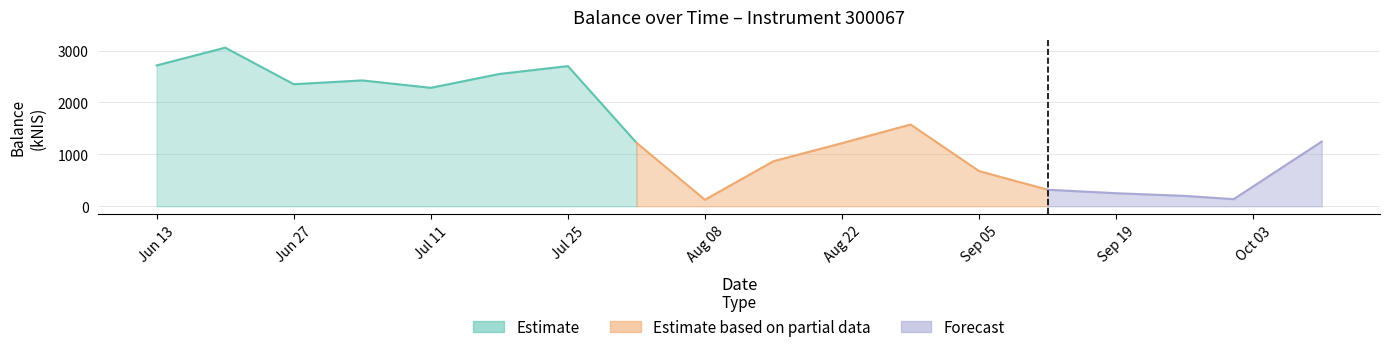

Which has a higher value, 2024-09-05 or 2024-08-15?

2024-08-15